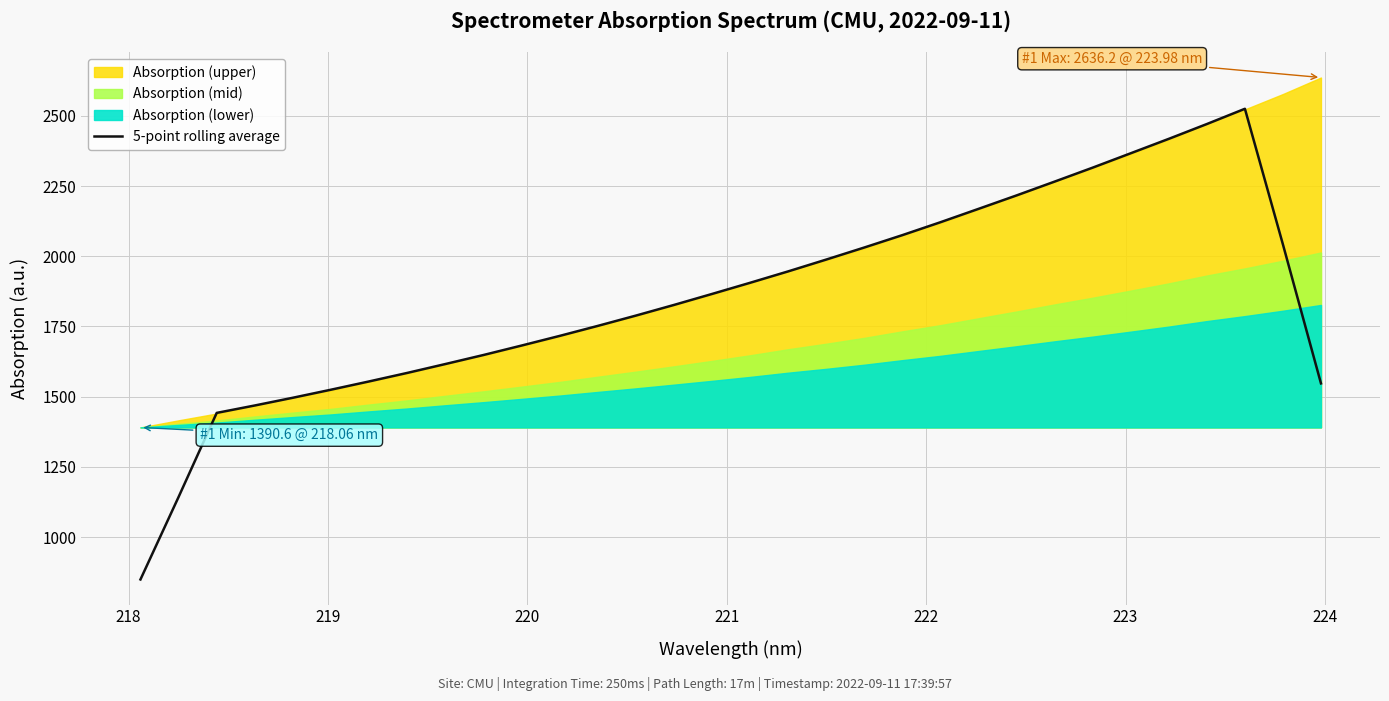

What is the lowest value of the 5-point rolling average series?

849.3